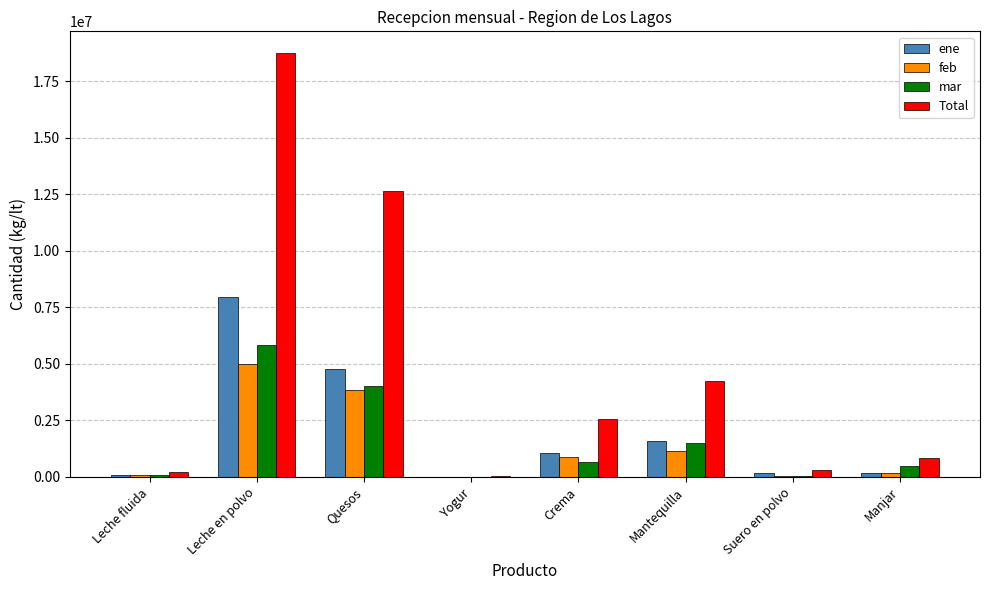

At which category does the chart reach its peak across all series?

Leche en polvo